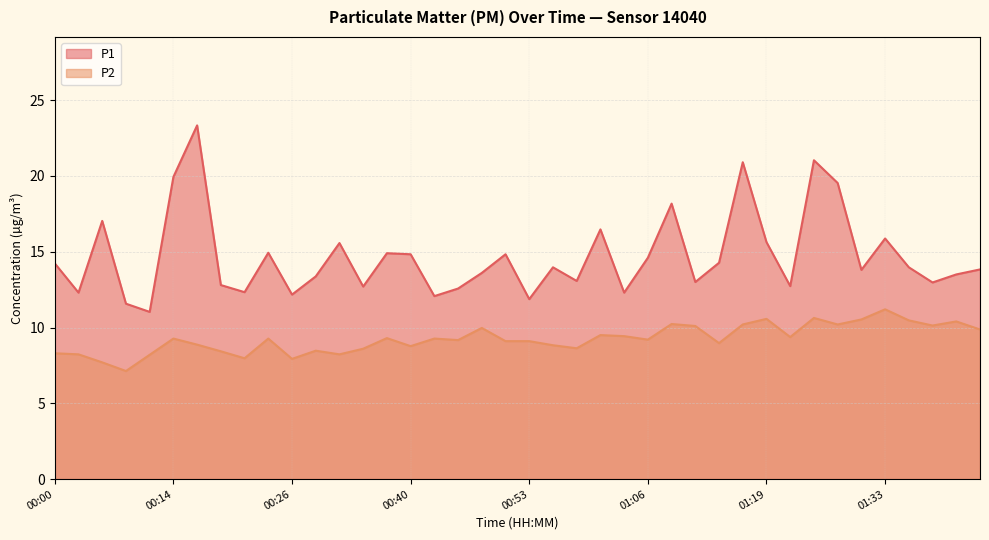

Is it true that P2 equals 9.4 at 01:22?

True